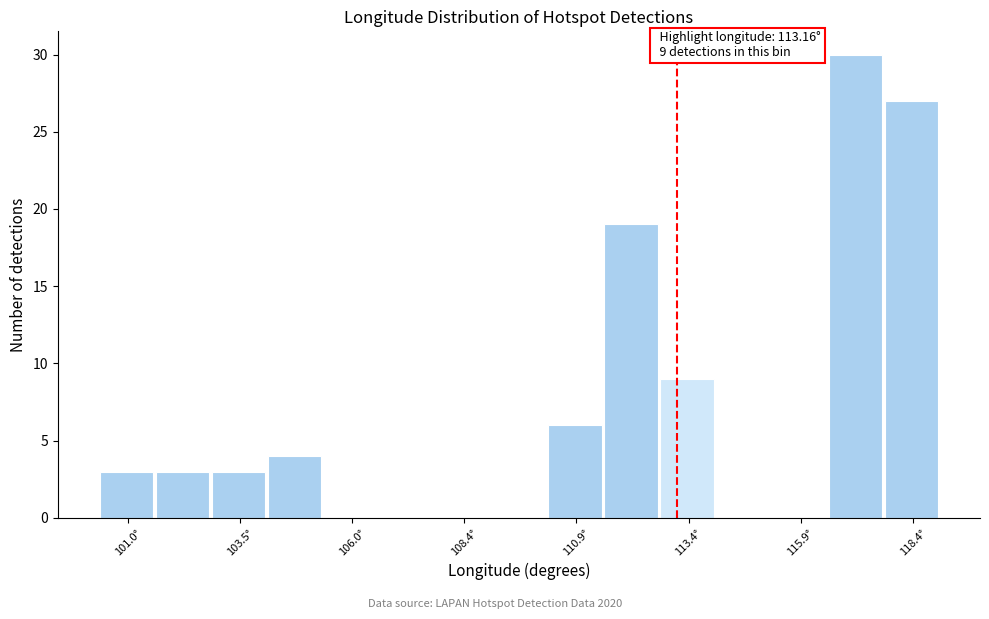

Read against the x-axis, roughly where is the centre of the tallest bar?

117.0